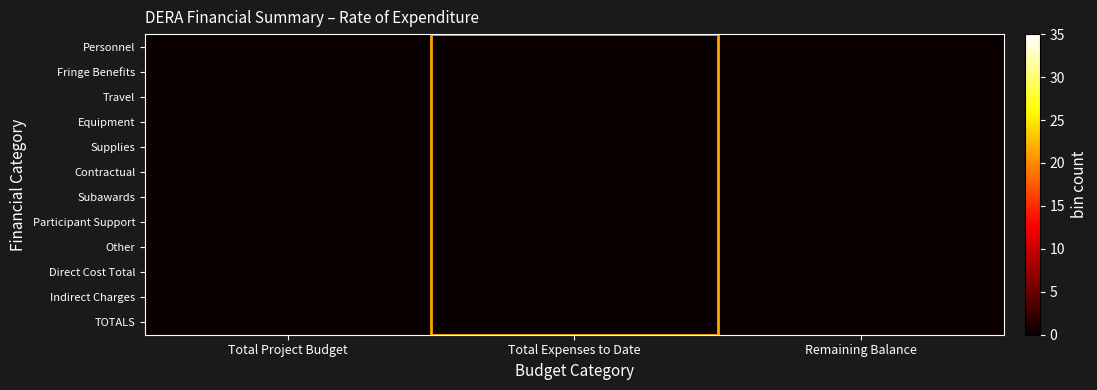

Reading left to right, what are all the values shown in this chart?

Personnel: Total Project Budget=0.0	Total Expenses to Date=0.0	Remaining Balance=0.0
Fringe Benefits: Total Project Budget=0.0	Total Expenses to Date=0.0	Remaining Balance=0.0
Travel: Total Project Budget=0.0	Total Expenses to Date=0.0	Remaining Balance=0.0
Equipment: Total Project Budget=0.0	Total Expenses to Date=0.0	Remaining Balance=0.0
Supplies: Total Project Budget=0.0	Total Expenses to Date=0.0	Remaining Balance=0.0
Contractual: Total Project Budget=0.0	Total Expenses to Date=0.0	Remaining Balance=0.0
Subawards: Total Project Budget=0.0	Total Expenses to Date=0.0	Remaining Balance=0.0
Participant Support: Total Project Budget=0.0	Total Expenses to Date=0.0	Remaining Balance=0.0
Other: Total Project Budget=0.0	Total Expenses to Date=0.0	Remaining Balance=0.0
Direct Cost Total: Total Project Budget=0.0	Total Expenses to Date=0.0	Remaining Balance=0.0
Indirect Charges: Total Project Budget=0.0	Total Expenses to Date=0.0	Remaining Balance=0.0
TOTALS: Total Project Budget=0.0	Total Expenses to Date=0.0	Remaining Balance=0.0